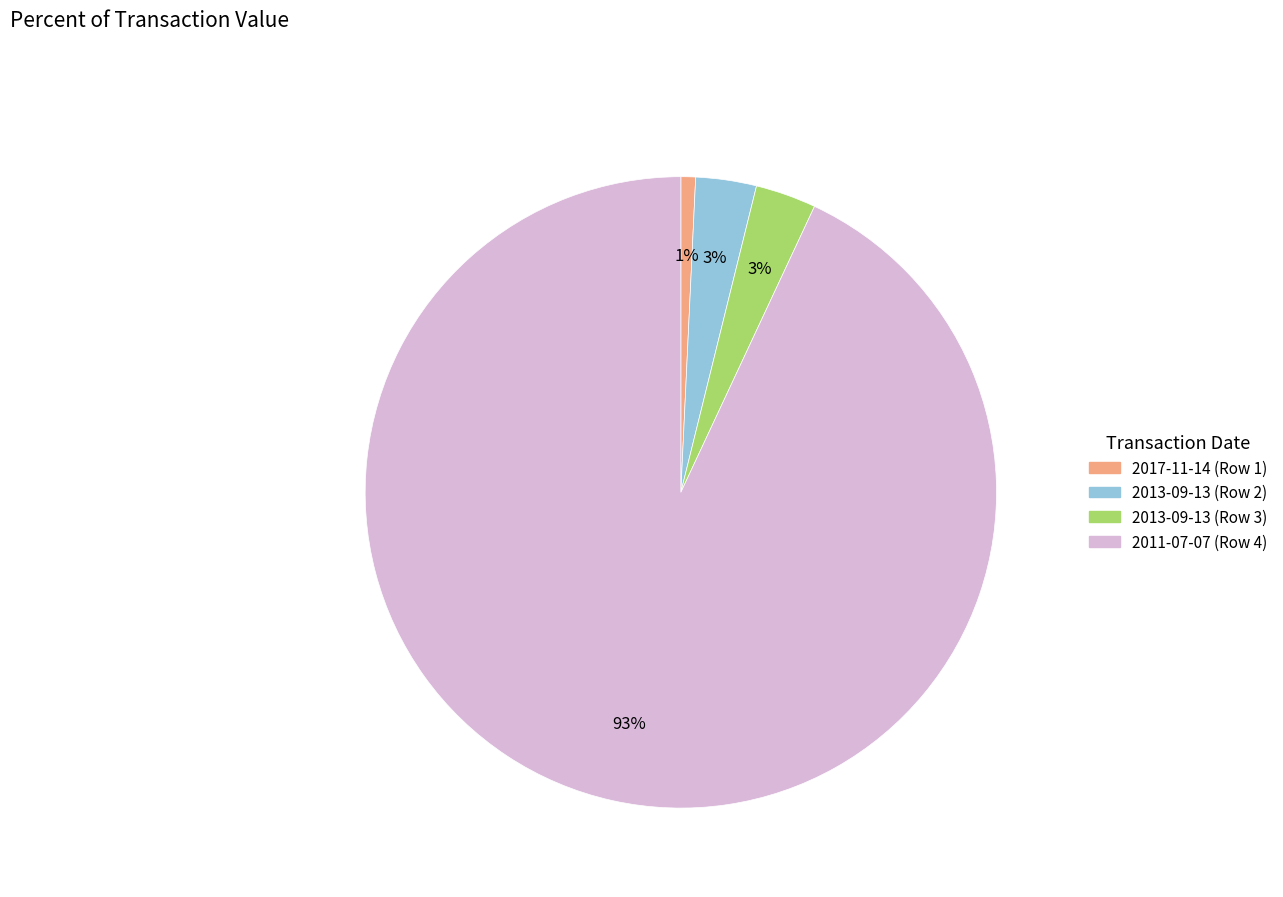

Which category has the biggest portion of the pie?

2011-07-07 (Row 4)